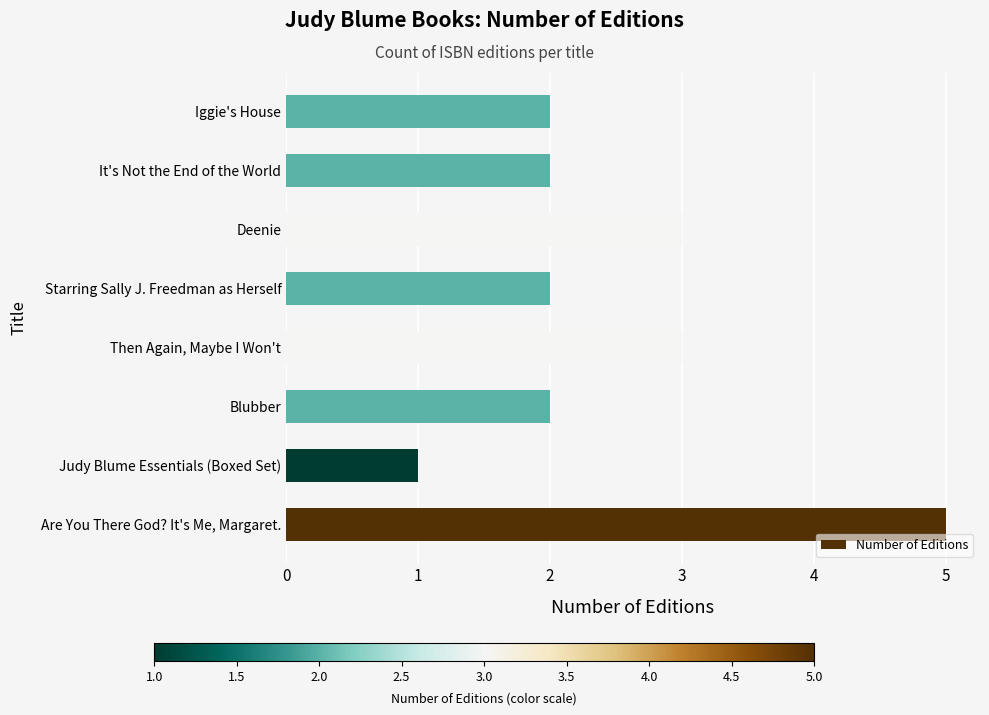

What is the minimum value shown in the chart?

1